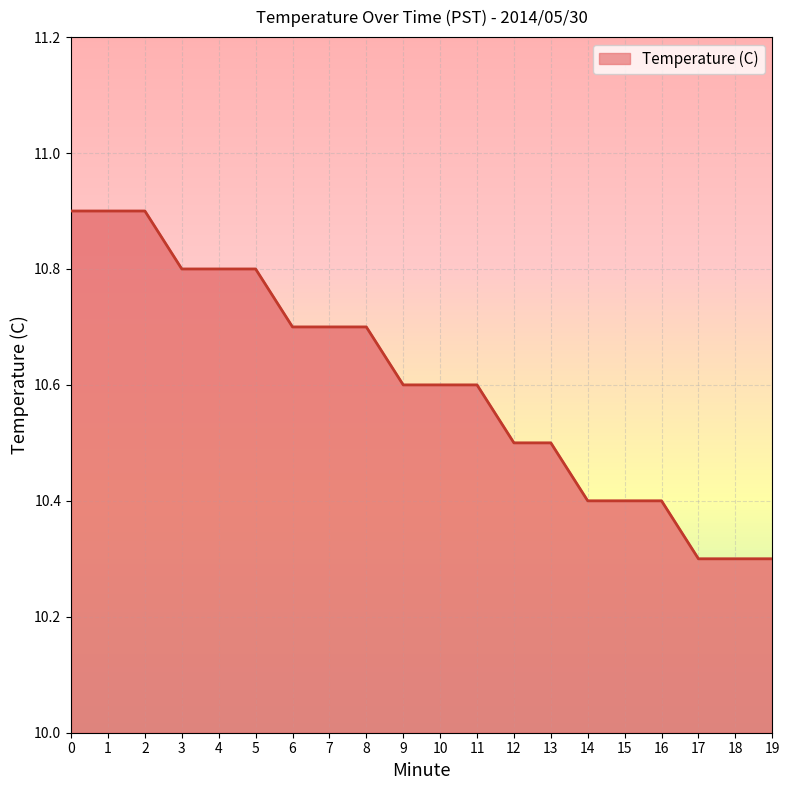

What is the difference between the values at 7 and 17?

0.4